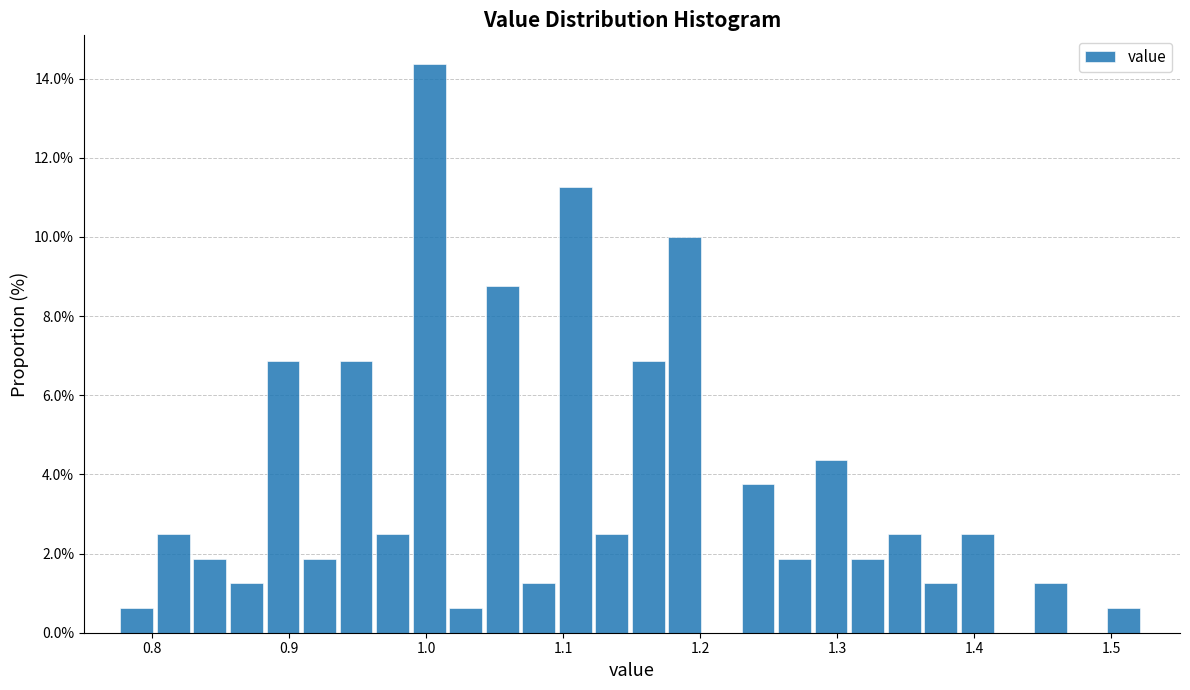

Around what value on the x-axis is the tallest bar? Give the approximate position of its centre, as read against the axis.

1.00